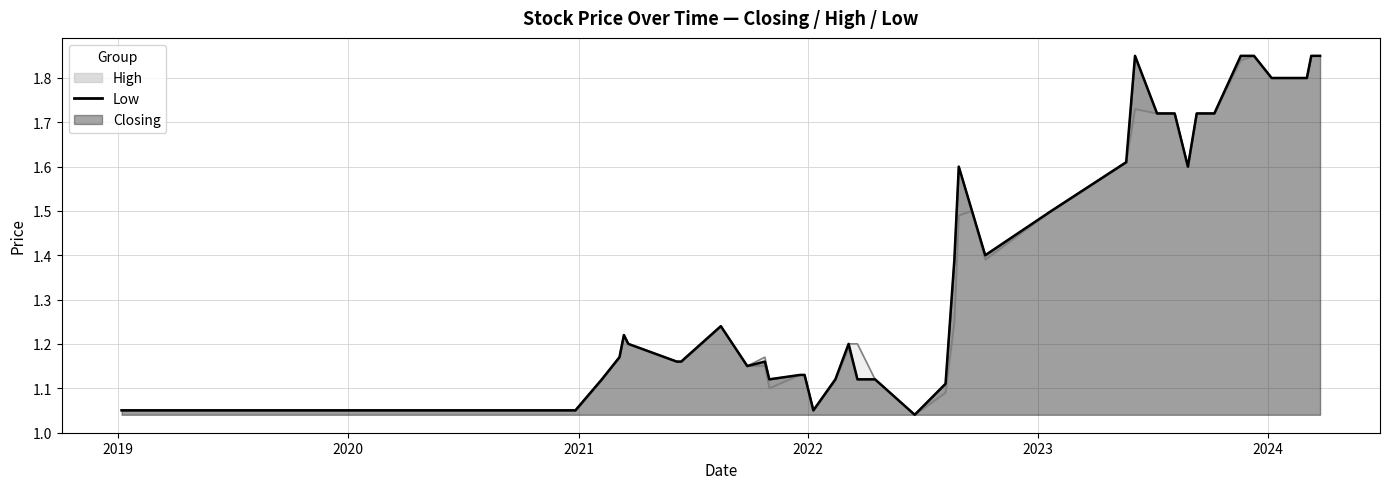

Rank the series by their maximum value, from lowest to highest.

Closing, High, Low